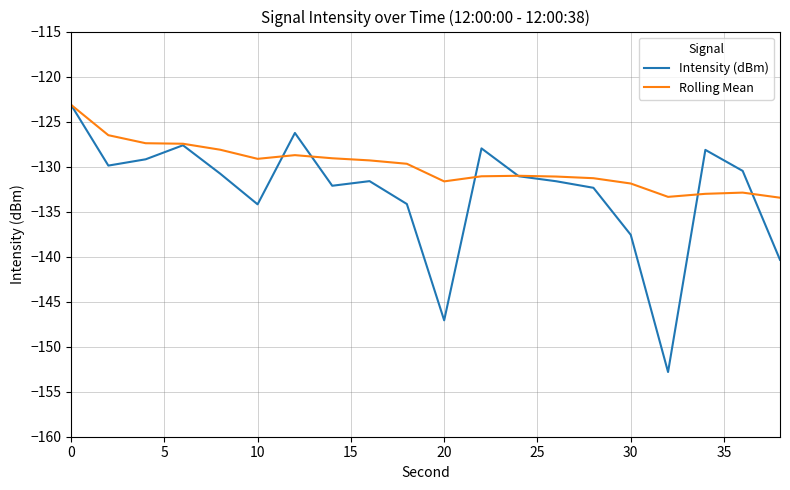

Which series has the largest range (max minus min)?

Intensity (dBm)